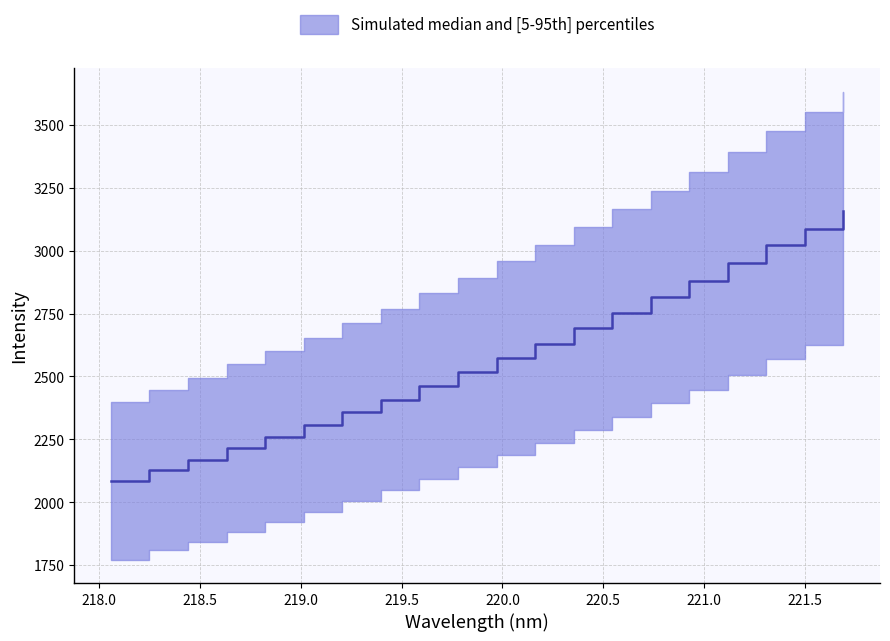

Count the number of data series in this chart.

1